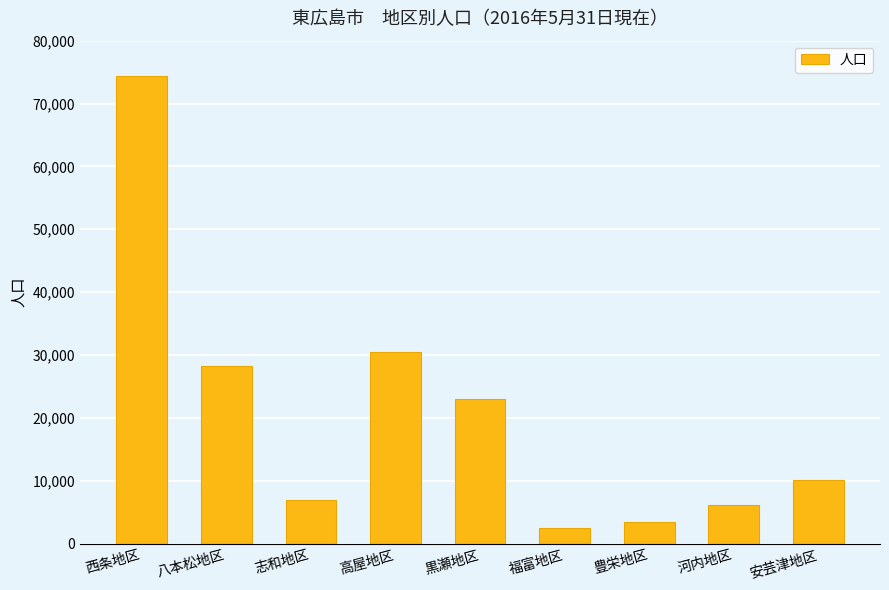

What is the sum of all values?

185277